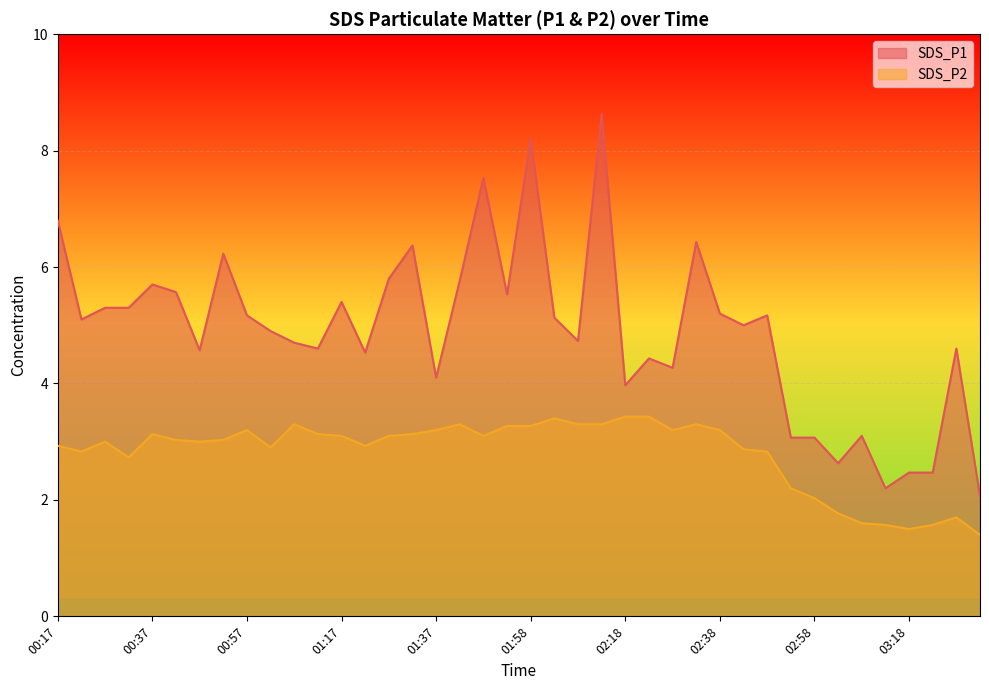

Reading right to left, transcribe all the data shown in this chart.

SDS_P1: 2.1	4.6	2.5	2.5	2.2	3.1	2.6	3.1	3.1	5.2	5.0	5.2	6.4	4.3	4.4	4.0	8.6	4.7	5.1	8.2	5.5	7.5	5.8	4.1	6.4	5.8	4.5	5.4	4.6	4.7	4.9	5.2	6.2	4.6	5.6	5.7	5.3	5.3	5.1	6.8
SDS_P2: 1.4	1.7	1.6	1.5	1.6	1.6	1.8	2.0	2.2	2.8	2.9	3.2	3.3	3.2	3.4	3.4	3.3	3.3	3.4	3.3	3.3	3.1	3.3	3.2	3.1	3.1	2.9	3.1	3.1	3.3	2.9	3.2	3.0	3.0	3.0	3.1	2.7	3.0	2.8	2.9